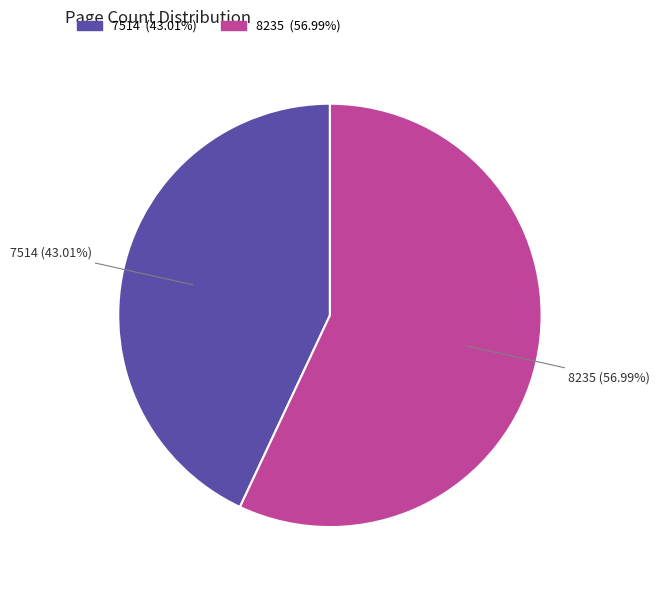

How many segments does this pie chart have?

2